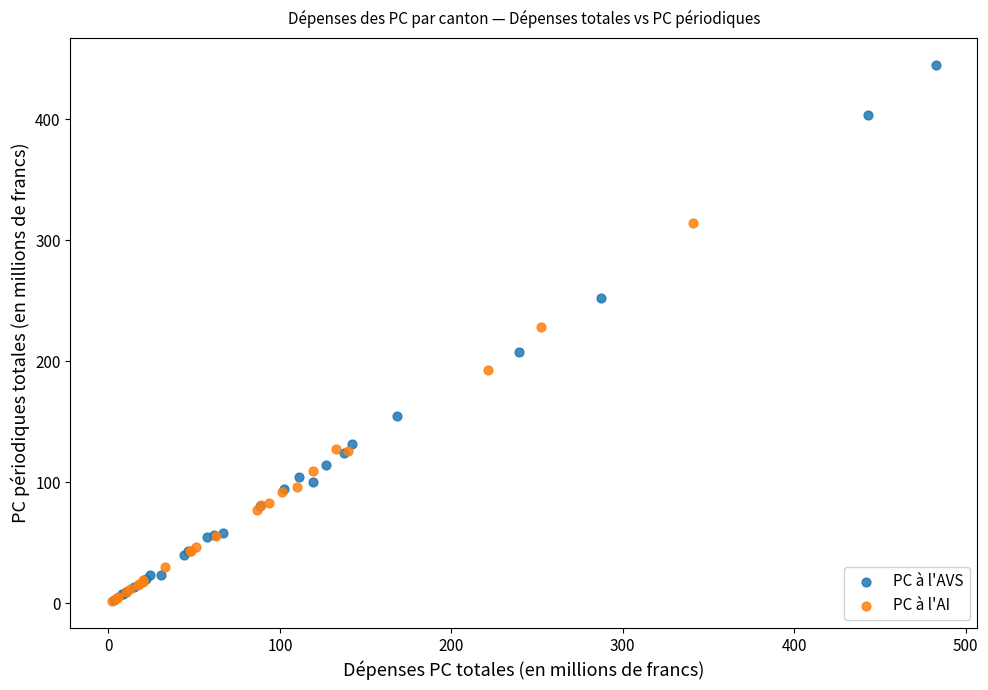

Which series reaches the maximum Y coordinate?

PC à l'AVS